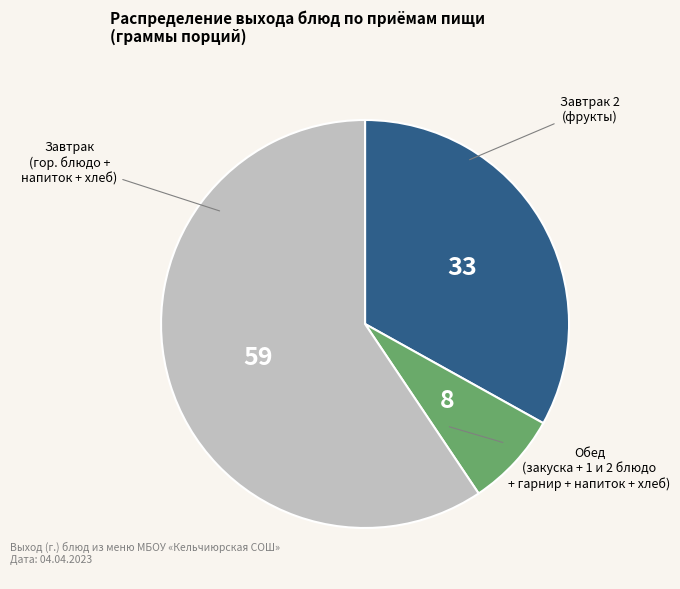

Is there a majority slice in this chart?

Yes